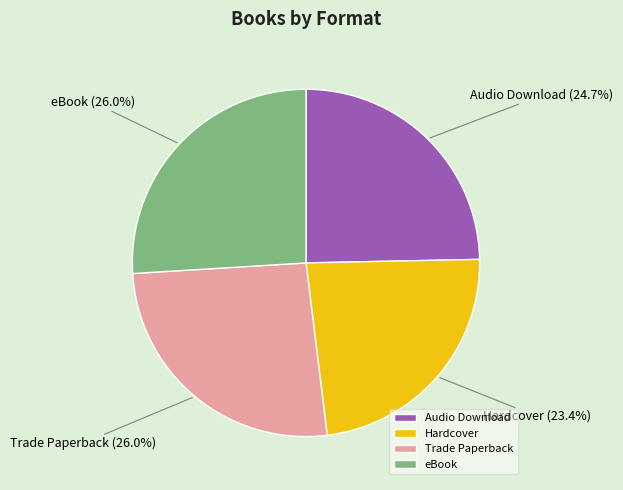

How many slices are in this pie chart?

4